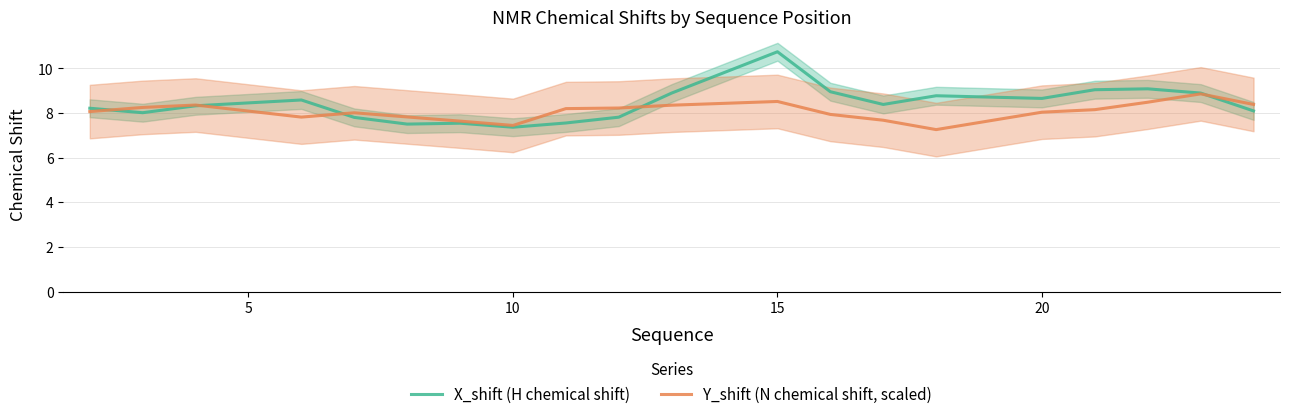

What is the sum of all X_shift (H chemical shift) values?

168.2